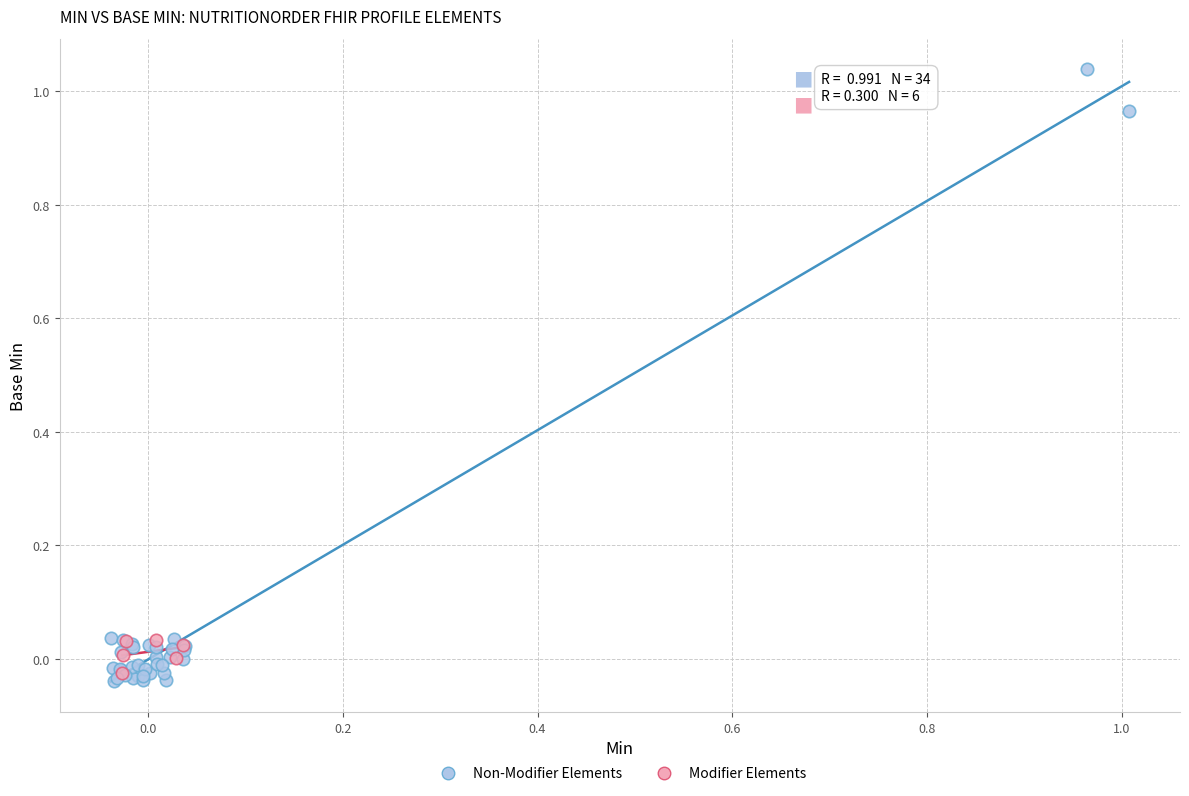

Which series contains the highest Y value?

Non-Modifier Elements